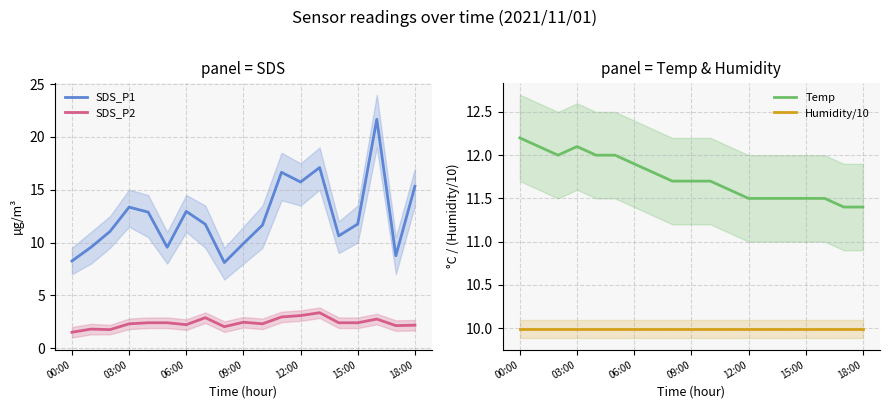

List the series in order of their peak value, highest first.

SDS_P1, Temp, Humidity/10, SDS_P2